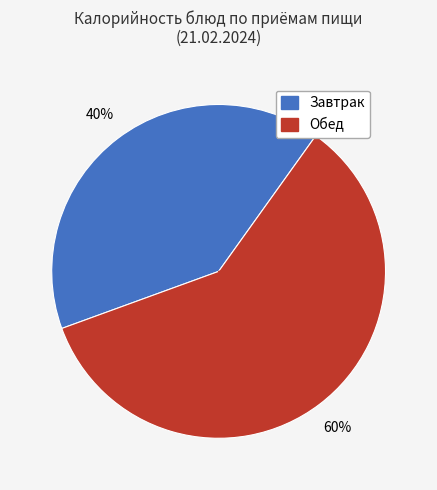

Is there a majority slice in this chart?

Yes